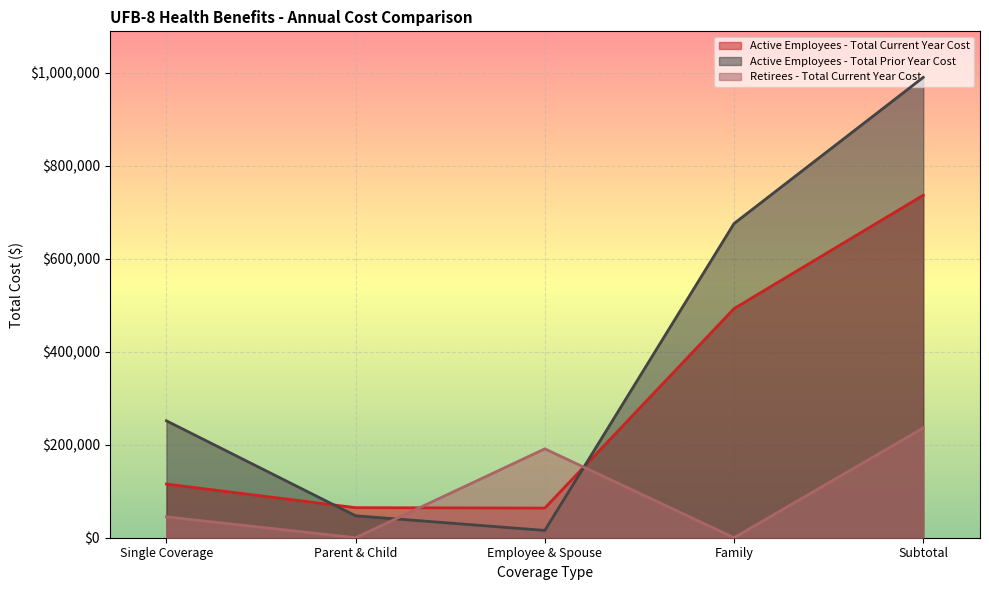

What is the label of the 5th point from the right?

Single Coverage